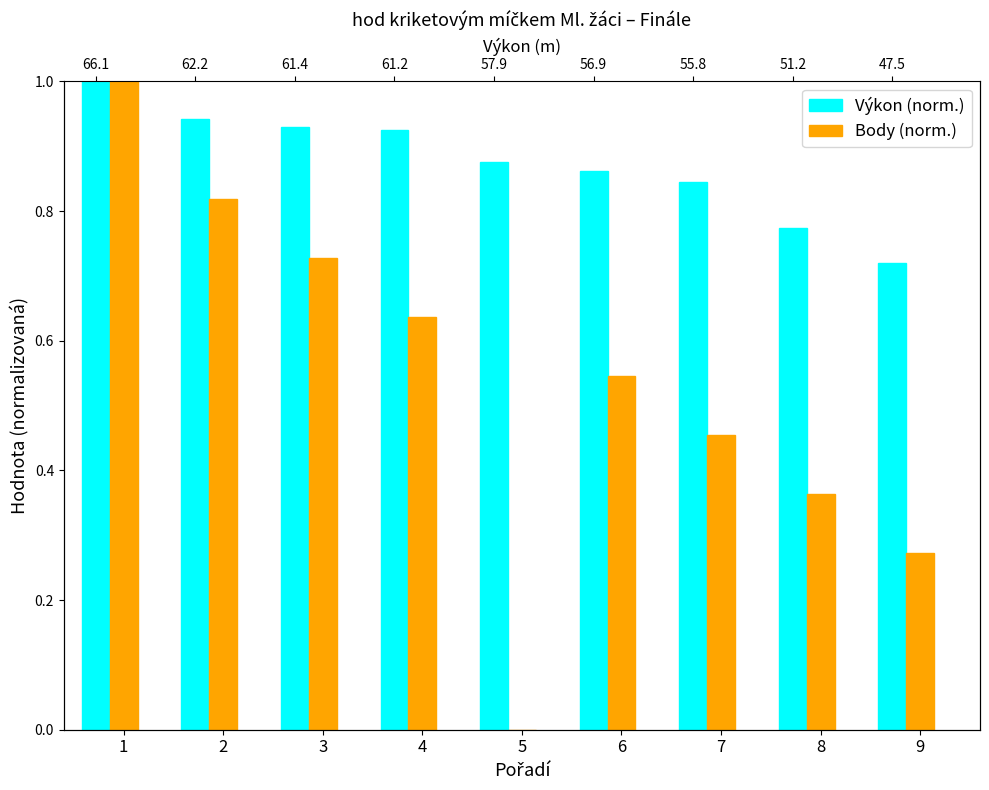

At which category does the chart reach its peak across all series?

1